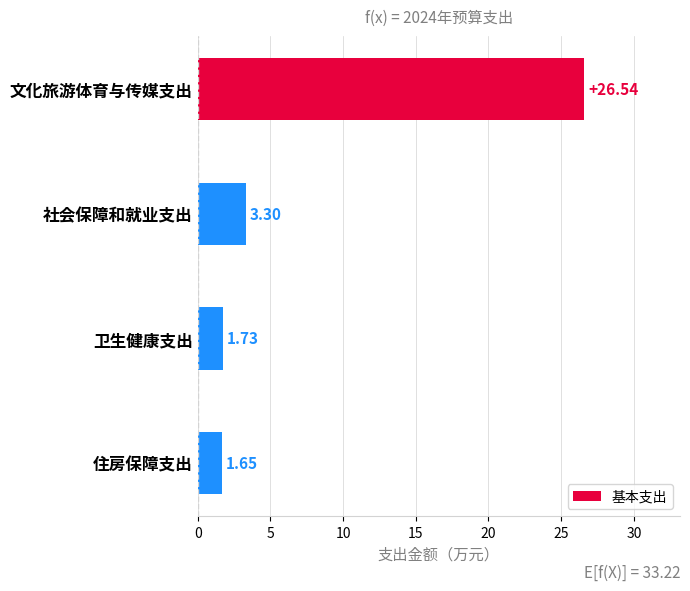

Rank the categories by value from lowest to highest.

住房保障支出, 卫生健康支出, 社会保障和就业支出, 文化旅游体育与传媒支出